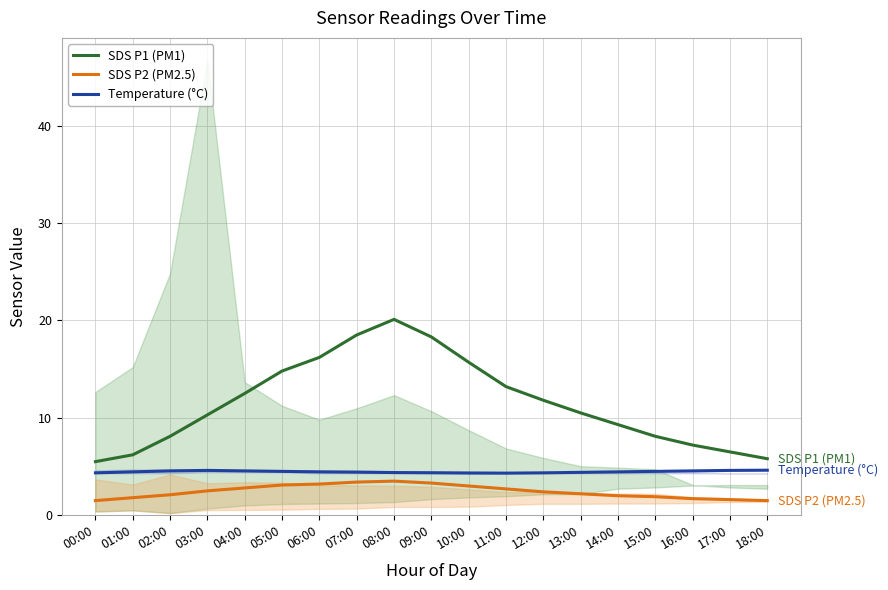

Which series has the widest spread of values?

SDS P1 (PM1)